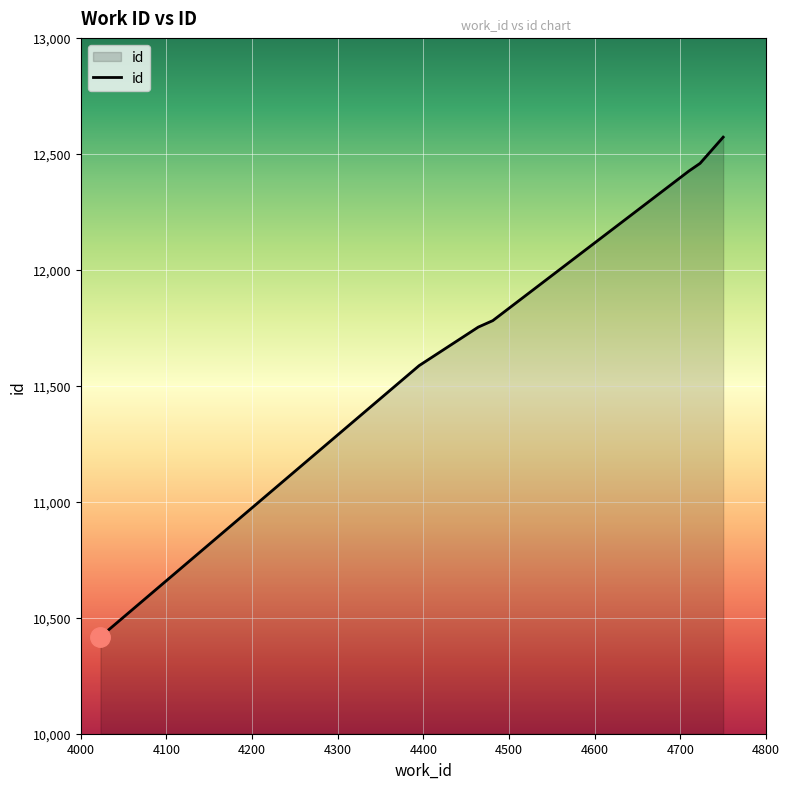

True or false: there are more than 2 points higher than both neighbors.

False